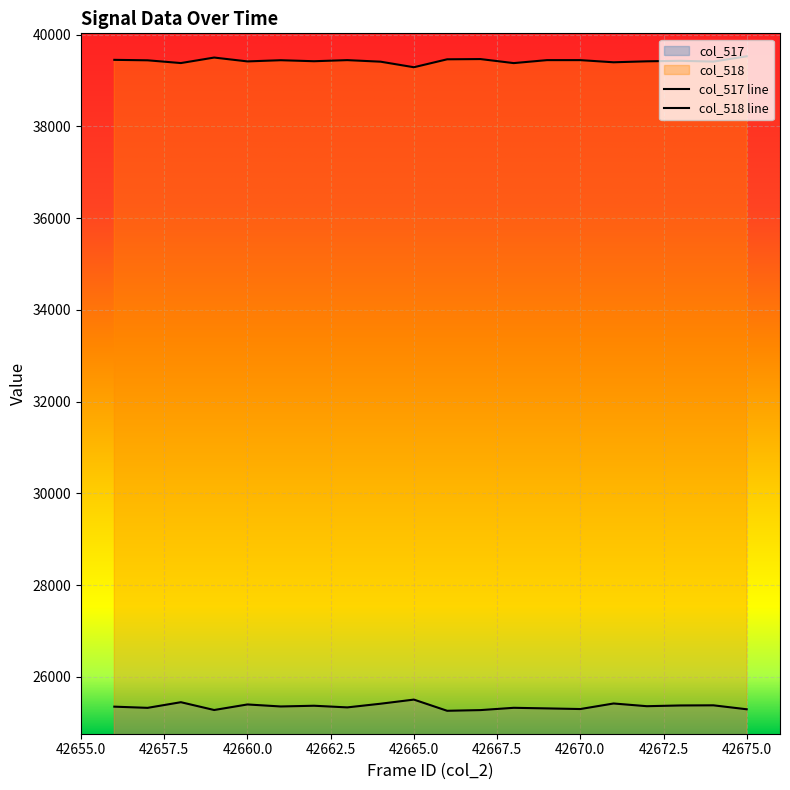

At 42670, list the series in order from largest to smallest.

col_518, col_517